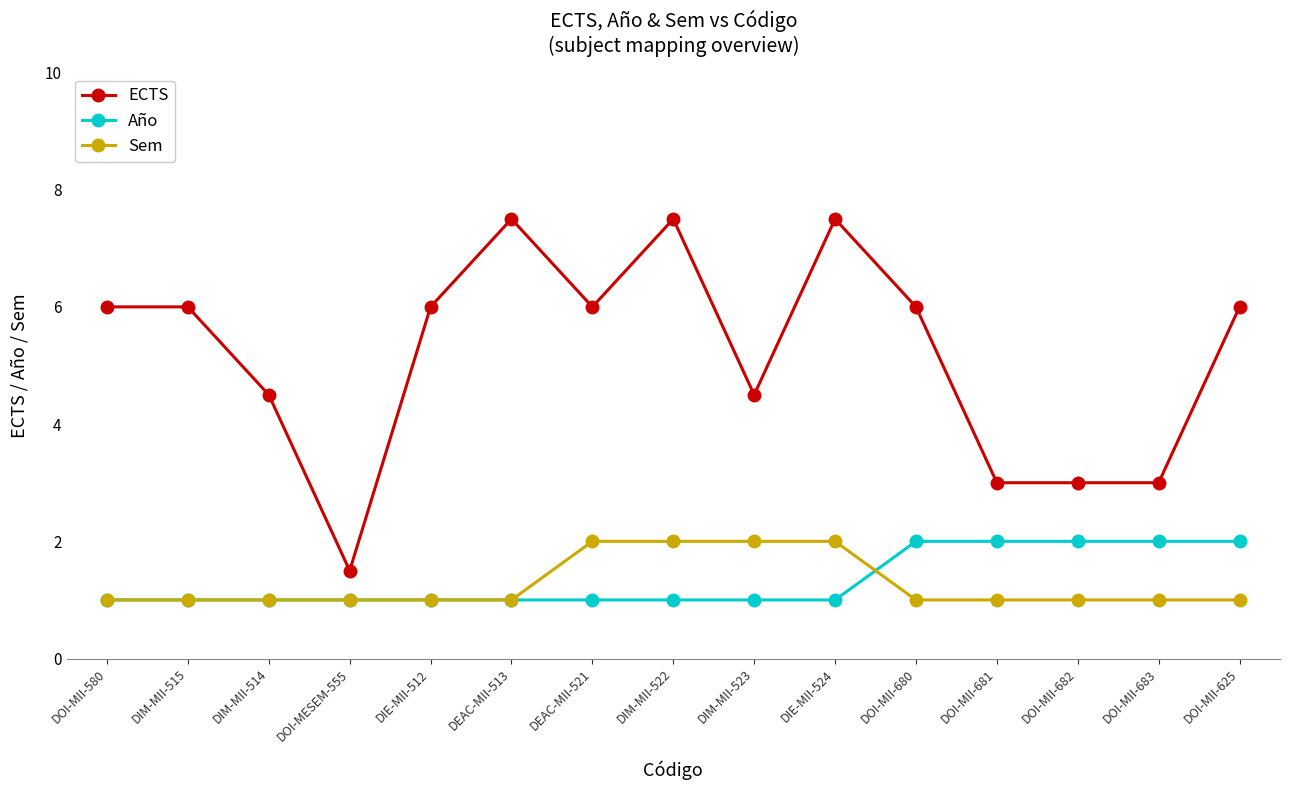

What is the value of the ECTS point at the 11th from the left?

6.0